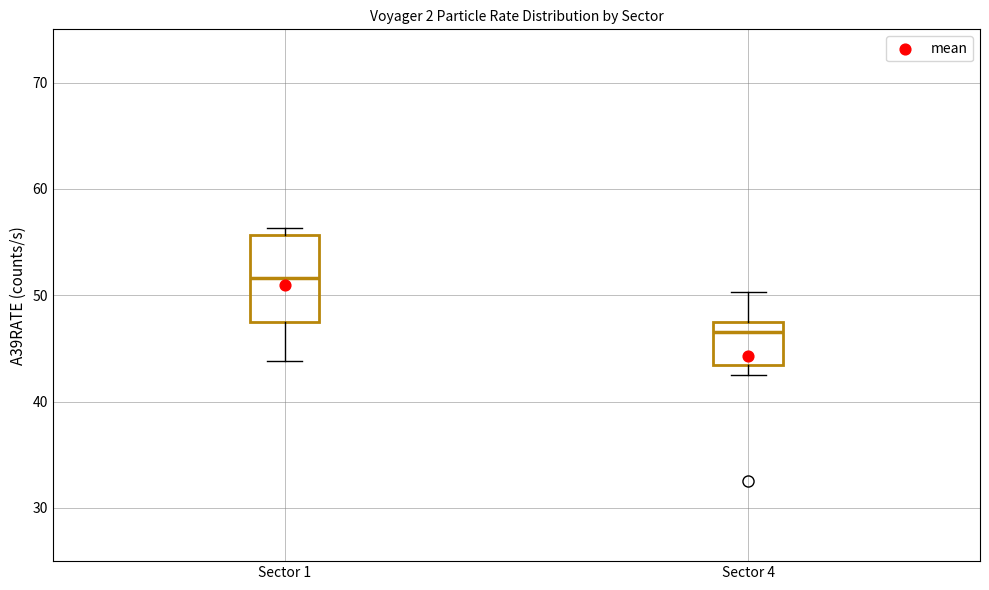

Which box is the tallest, from its lower edge to its upper edge?

Sector 1